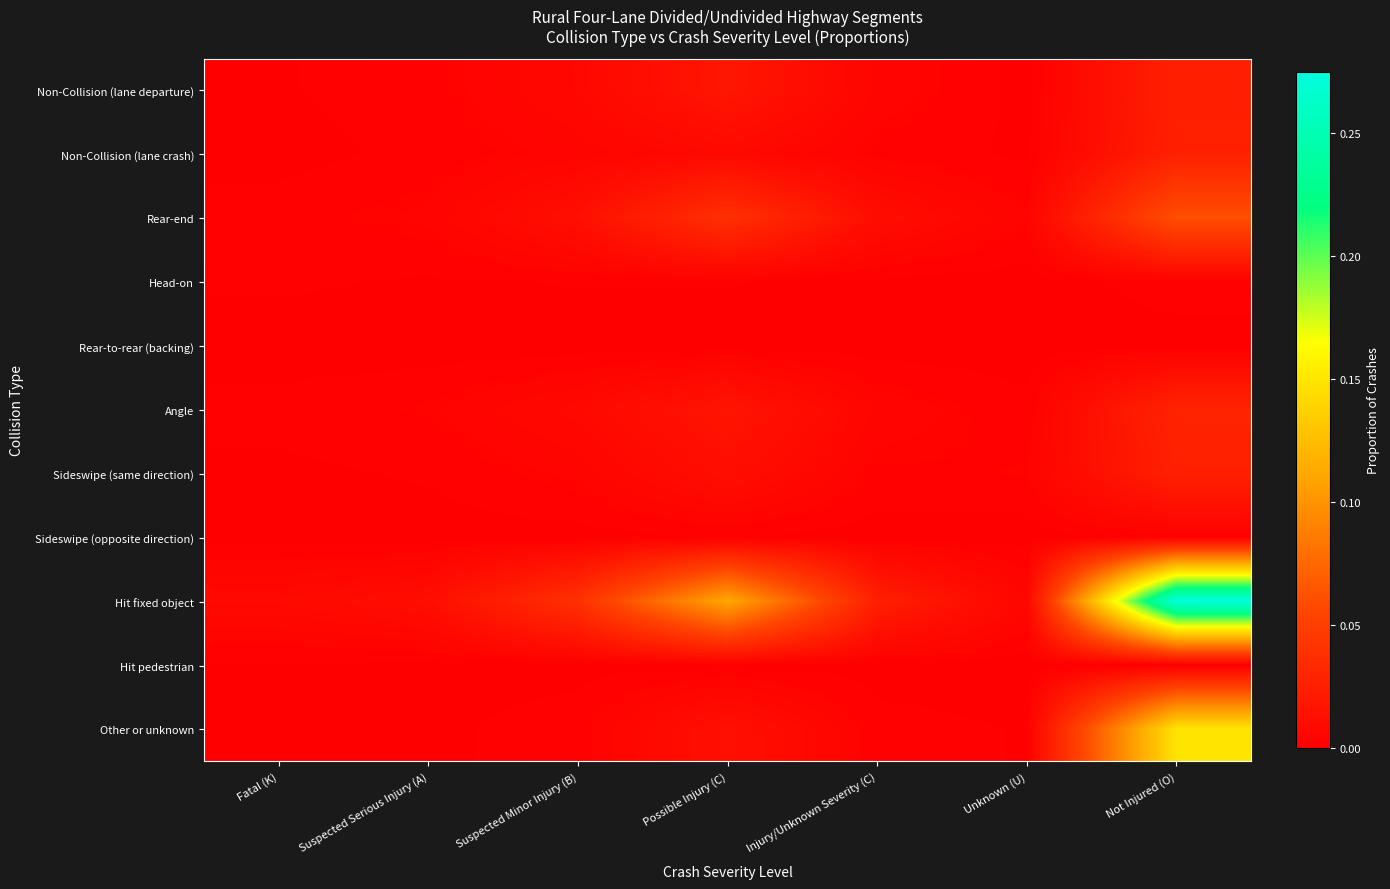

Rank the series at Not Injured (O) from lowest to highest value.

Hit pedestrian, Rear-to-rear (backing), Sideswipe (opposite direction), Head-on, Non-Collision (lane departure), Sideswipe (same direction), Non-Collision (lane crash), Angle, Rear-end, Other or unknown, Hit fixed object